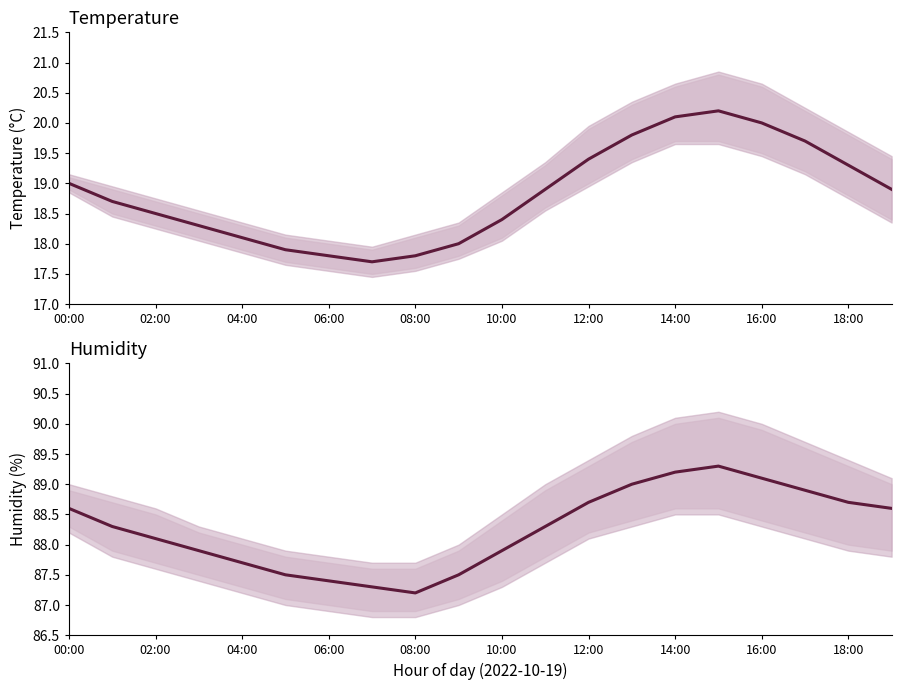

True or false: temperature and humidity intersect in this chart.

False